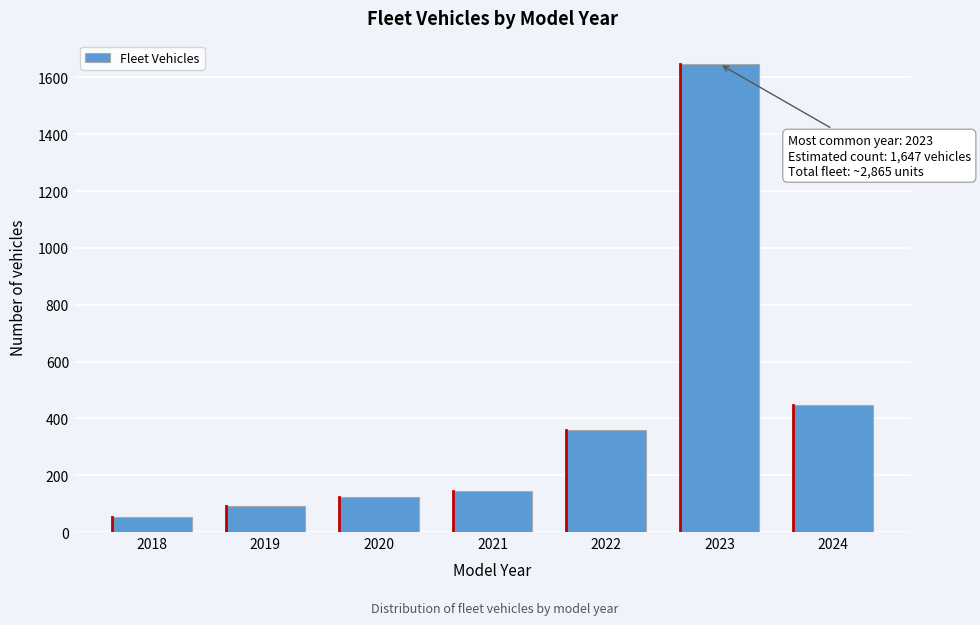

Reading left to right, extract all data points from this chart.

54	90	125	143	358	1647	448